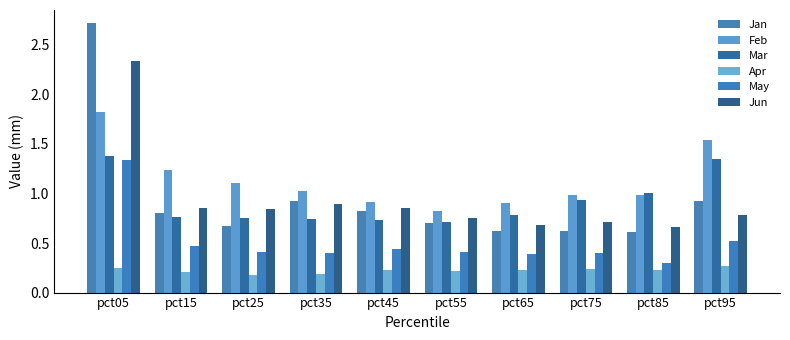

Which category has the lowest value in the Feb series?

pct55